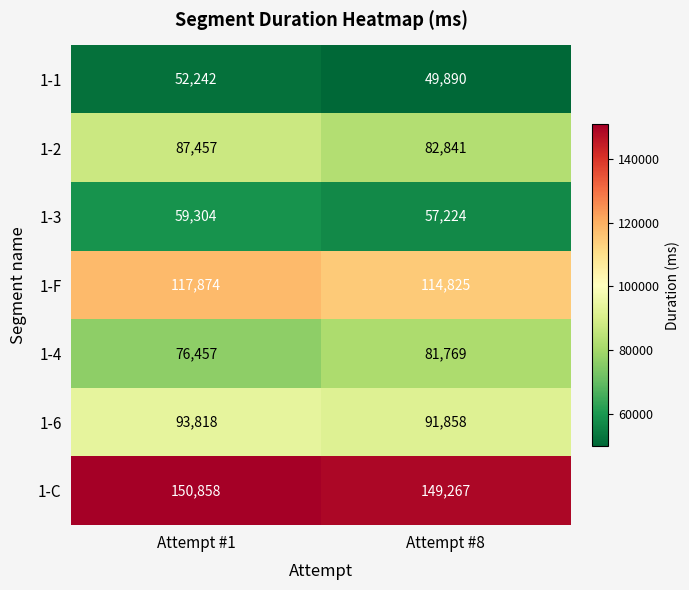

What is the maximum value for 1-3?

59304